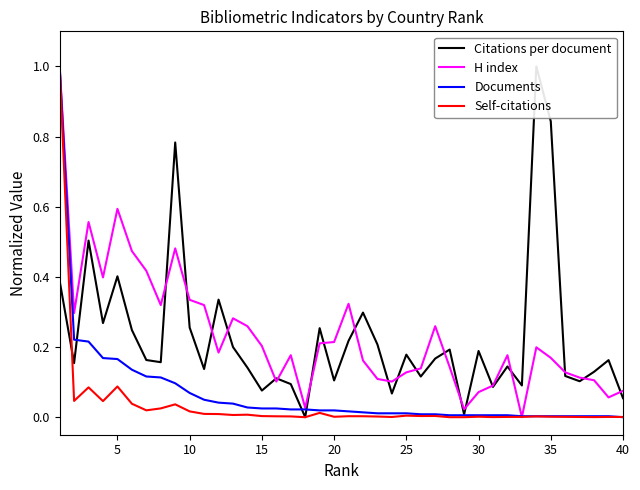

Which series has the largest total across all categories?

H index